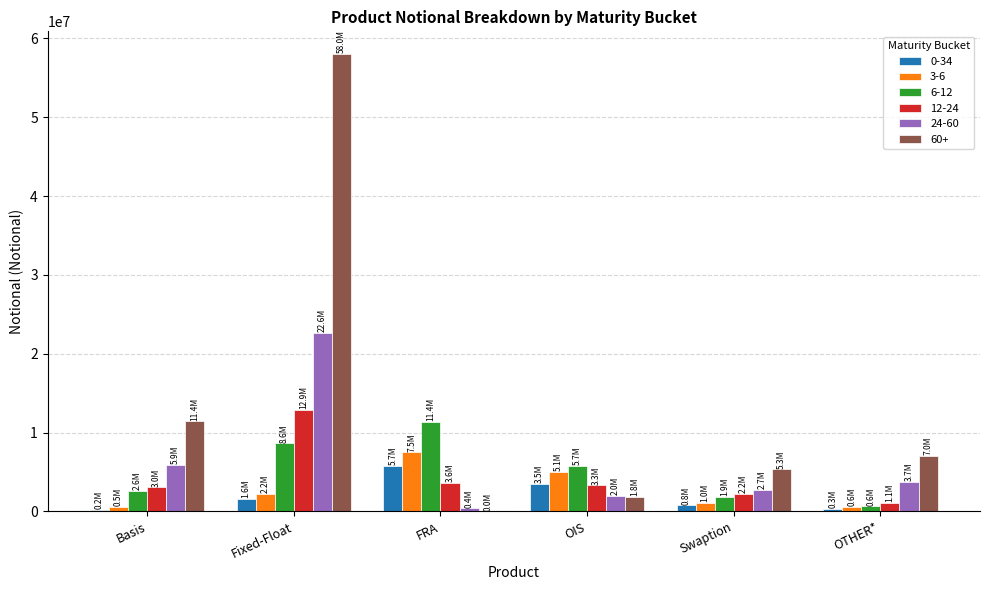

What is the total value across all series at OIS?

21345772